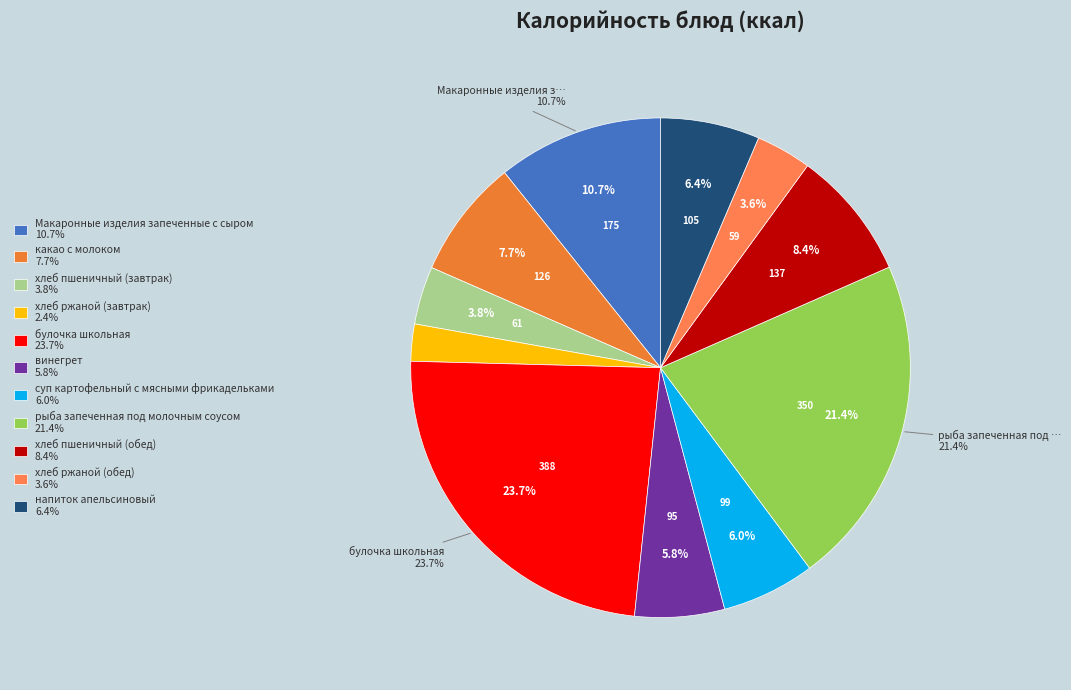

What is the smallest slice in the pie chart?

хлеб ржаной (завтрак)